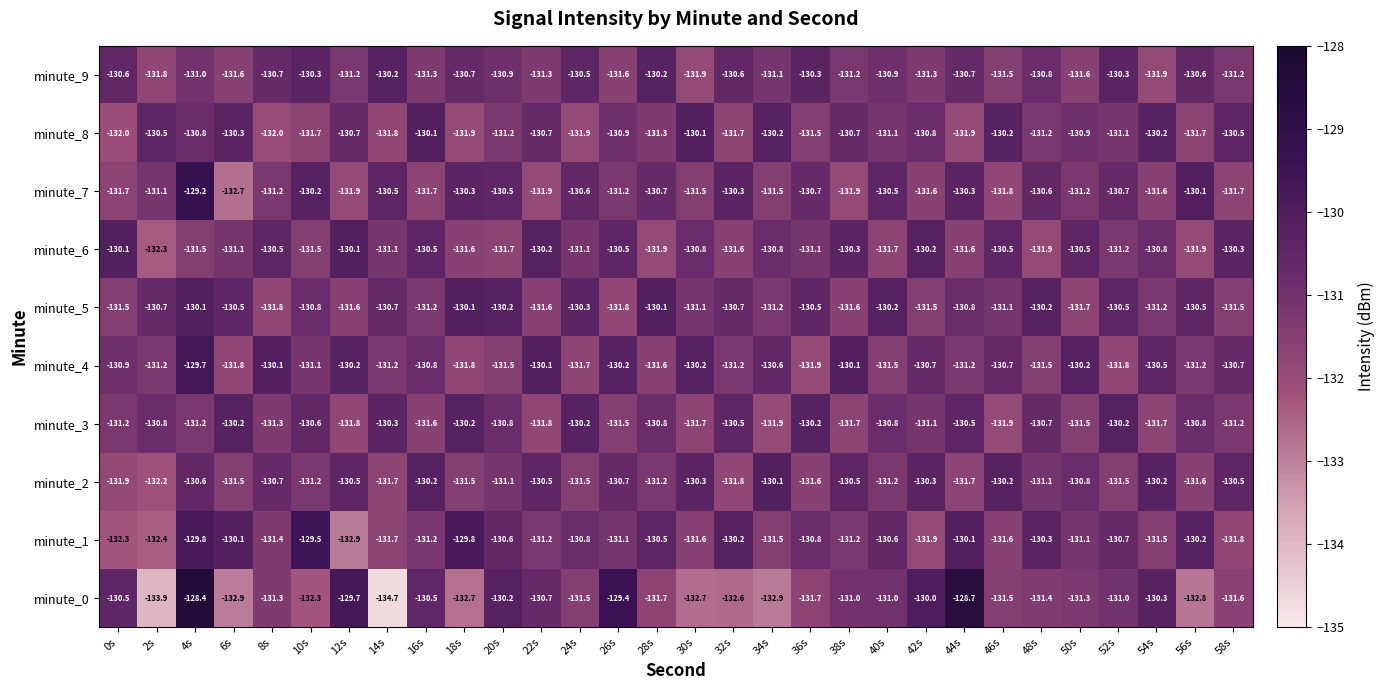

What is the difference between the maximum and minimum values in the minute_9 series?

1.7